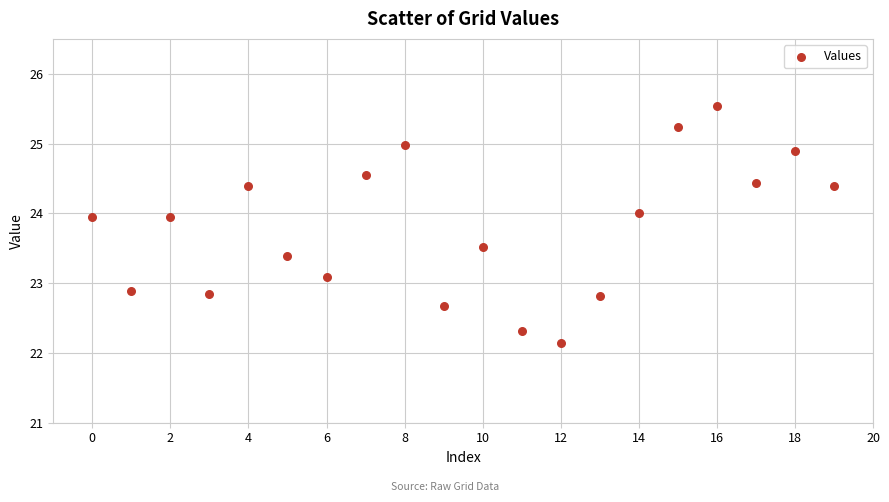

What is the range of Y values (max minus min)?

3.4